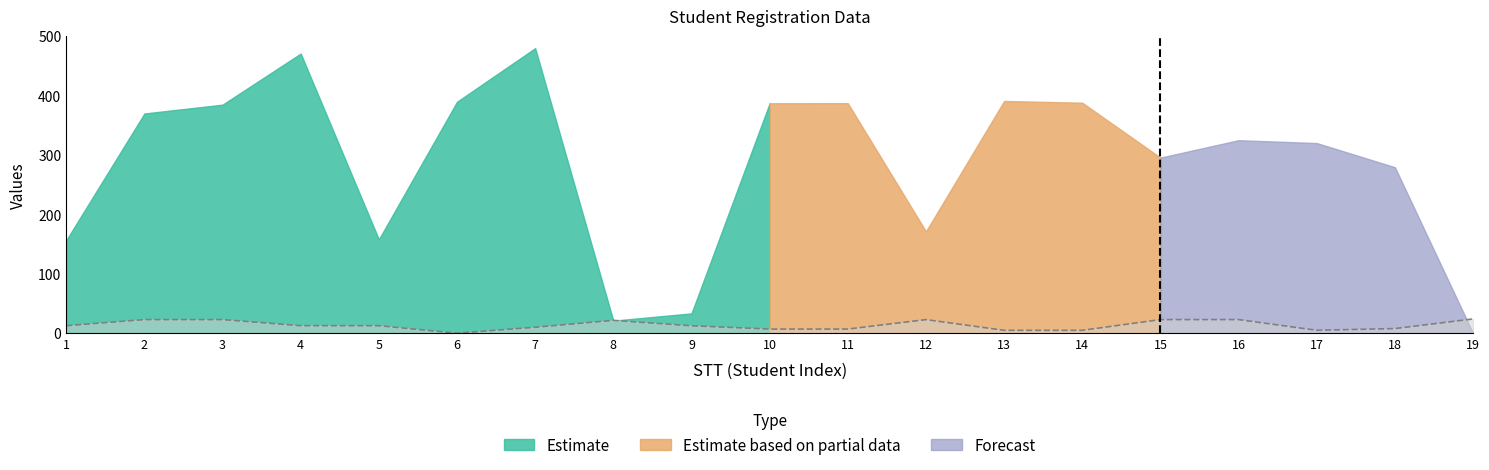

What is the difference between the maximum and minimum values?

24.0